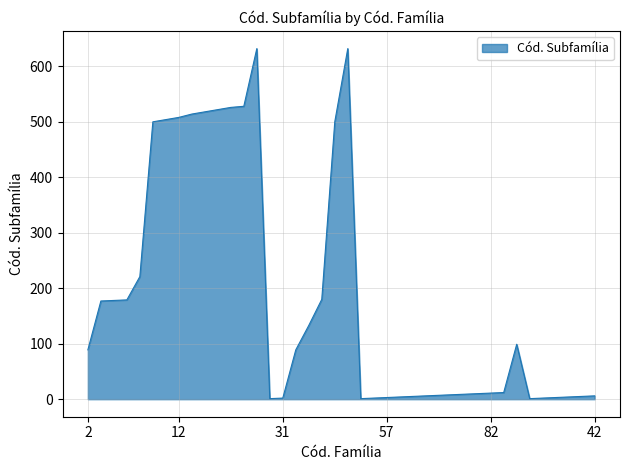

What is the sum of all values?

7331